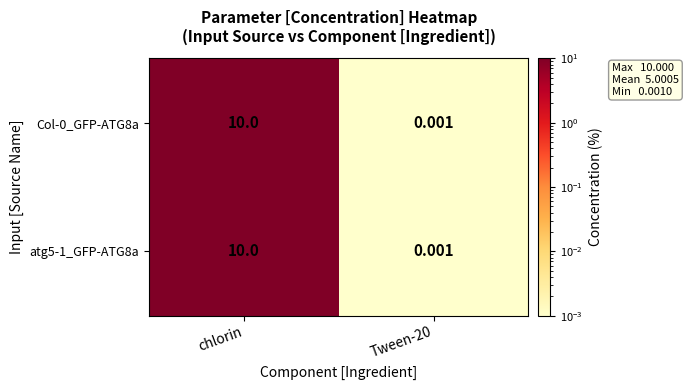

Is the value of Col-0_GFP-ATG8a at chlorin greater than the value of atg5-1_GFP-ATG8a at Tween-20?

Yes